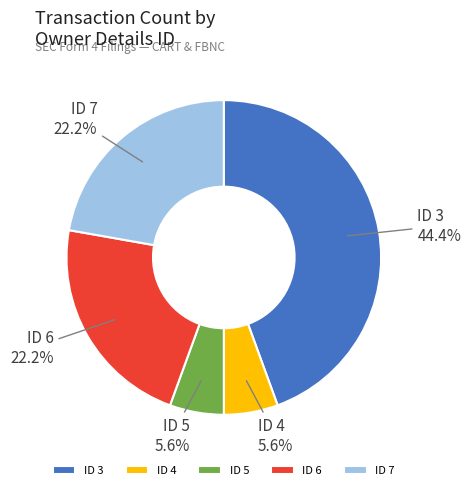

How many segments does this pie chart have?

5